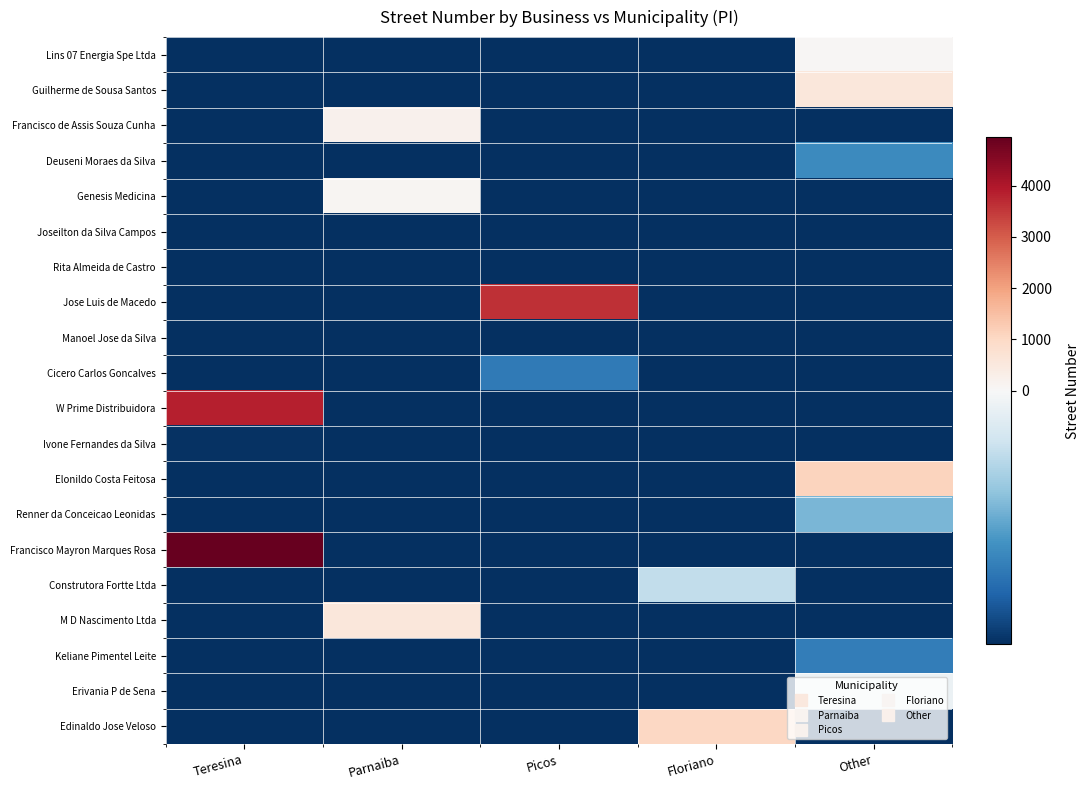

Reading left to right, transcribe all the data shown in this chart.

Lins 07 Energia Spe Ltda: Teresina=-709.5	Parnaiba=-709.5	Picos=-709.5	Floriano=-709.5	Other=40.5
Guilherme de Sousa Santos: Teresina=-709.5	Parnaiba=-709.5	Picos=-709.5	Floriano=-709.5	Other=557.5
Francisco de Assis Souza Cunha: Teresina=-709.5	Parnaiba=220.5	Picos=-709.5	Floriano=-709.5	Other=-709.5
Deuseni Moraes da Silva: Teresina=-709.5	Parnaiba=-709.5	Picos=-709.5	Floriano=-709.5	Other=-451.5
Genesis Medicina: Teresina=-709.5	Parnaiba=103.5	Picos=-709.5	Floriano=-709.5	Other=-709.5
Joseilton da Silva Campos: Teresina=-709.5	Parnaiba=-709.5	Picos=-709.5	Floriano=-709.5	Other=-709.5
Rita Almeida de Castro: Teresina=-709.5	Parnaiba=-709.5	Picos=-709.5	Floriano=-709.5	Other=-709.5
Jose Luis de Macedo: Teresina=-709.5	Parnaiba=-709.5	Picos=3601.5	Floriano=-709.5	Other=-709.5
Manoel Jose da Silva: Teresina=-709.5	Parnaiba=-709.5	Picos=-707.5	Floriano=-709.5	Other=-709.5
Cicero Carlos Goncalves: Teresina=-709.5	Parnaiba=-709.5	Picos=-502.5	Floriano=-709.5	Other=-709.5
W Prime Distribuidora: Teresina=3860.5	Parnaiba=-709.5	Picos=-709.5	Floriano=-709.5	Other=-709.5
Ivone Fernandes da Silva: Teresina=-698.5	Parnaiba=-709.5	Picos=-709.5	Floriano=-709.5	Other=-709.5
Elonildo Costa Feitosa: Teresina=-709.5	Parnaiba=-709.5	Picos=-709.5	Floriano=-709.5	Other=1102.5
Renner da Conceicao Leonidas: Teresina=-709.5	Parnaiba=-709.5	Picos=-709.5	Floriano=-709.5	Other=-325.5
Francisco Mayron Marques Rosa: Teresina=4953.5	Parnaiba=-709.5	Picos=-709.5	Floriano=-709.5	Other=-709.5
Construtora Fortte Ltda: Teresina=-709.5	Parnaiba=-709.5	Picos=-709.5	Floriano=-176.5	Other=-709.5
M D Nascimento Ltda: Teresina=-709.5	Parnaiba=573.5	Picos=-709.5	Floriano=-709.5	Other=-709.5
Keliane Pimentel Leite: Teresina=-709.5	Parnaiba=-709.5	Picos=-709.5	Floriano=-709.5	Other=-489.5
Erivania P de Sena: Teresina=-709.5	Parnaiba=-709.5	Picos=-709.5	Floriano=-709.5	Other=-40.5
Edinaldo Jose Veloso: Teresina=-709.5	Parnaiba=-709.5	Picos=-709.5	Floriano=1007.5	Other=-709.5